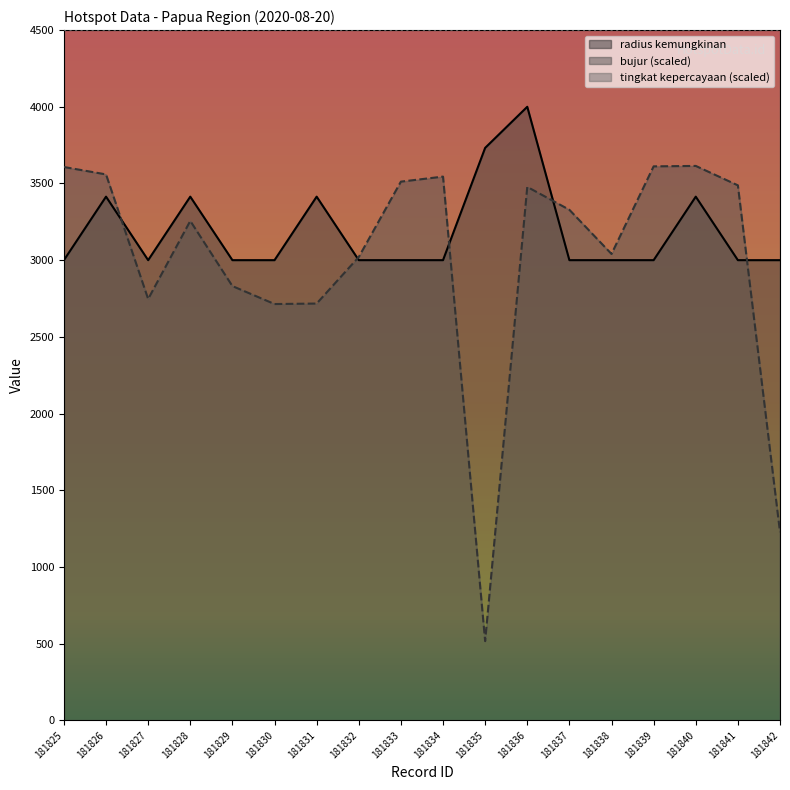

Count the radius kemungkinan values in the range 3000 to 3414.

16